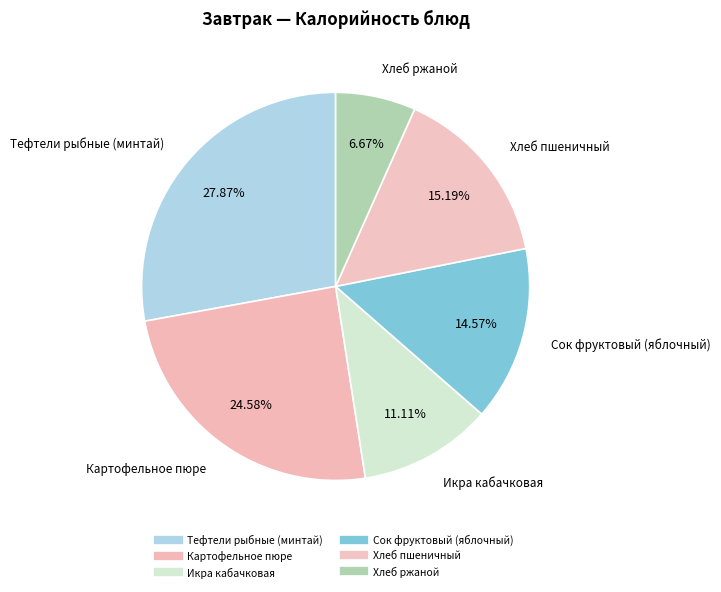

Count the number of slices in the pie.

6